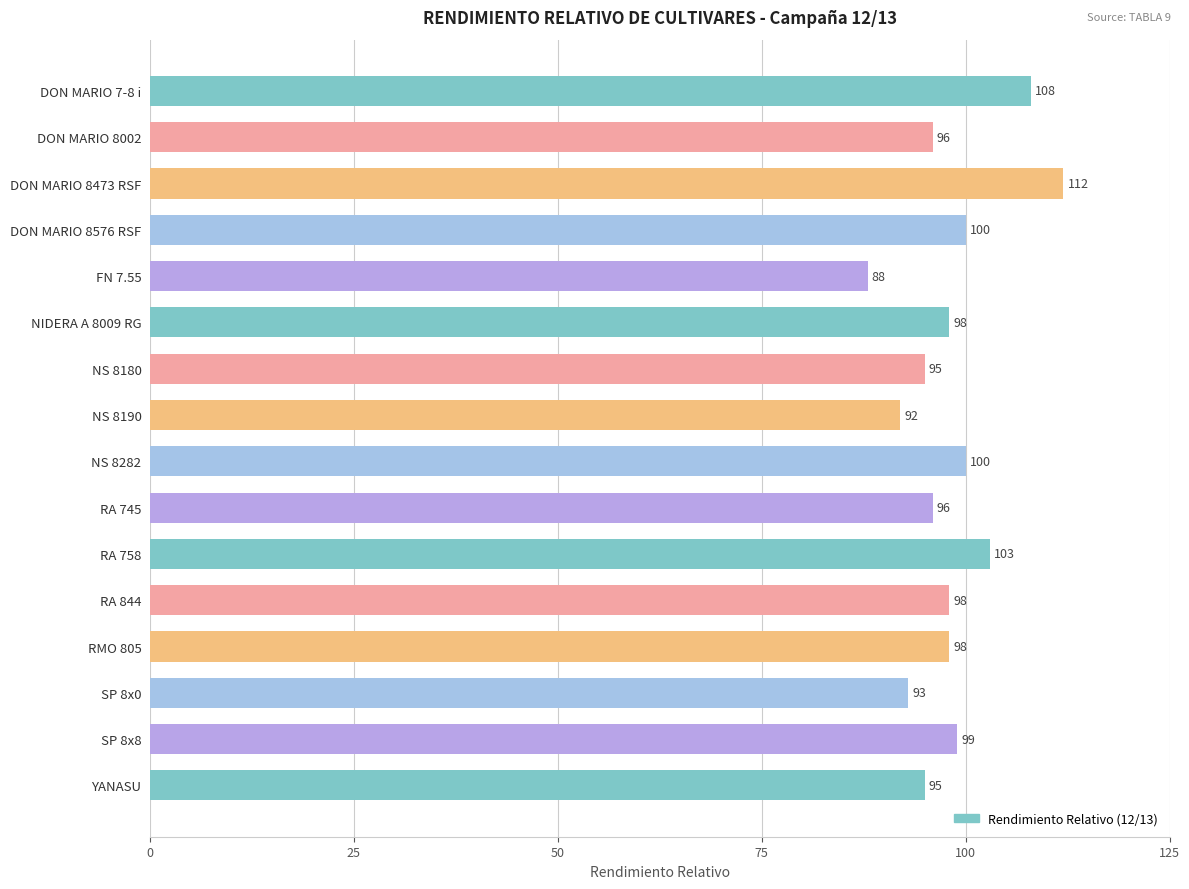

Reading top to bottom, what are all the values shown in this chart?

108	96	112	100	88	98	95	92	100	96	103	98	98	93	99	95